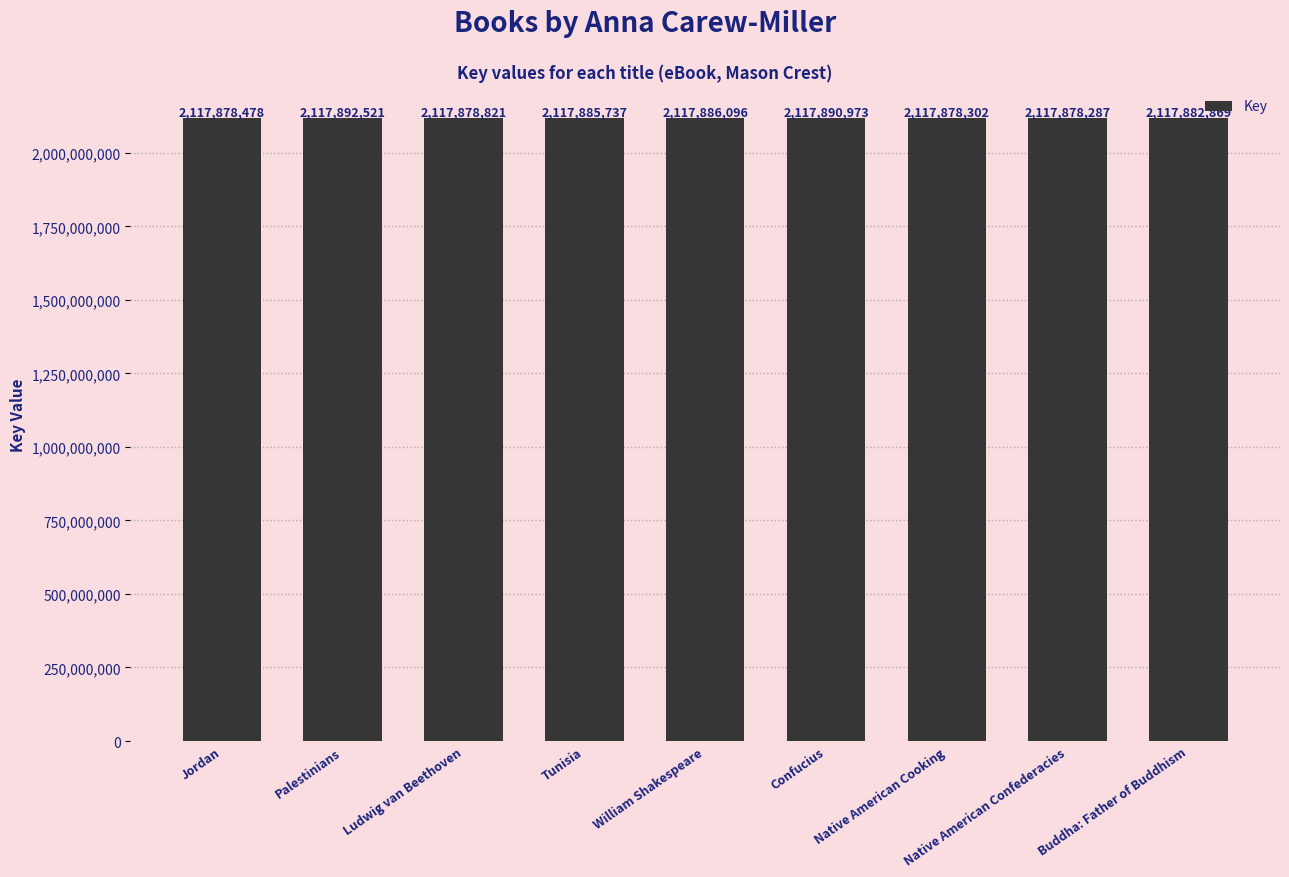

What is the sum of all values?

19060952084